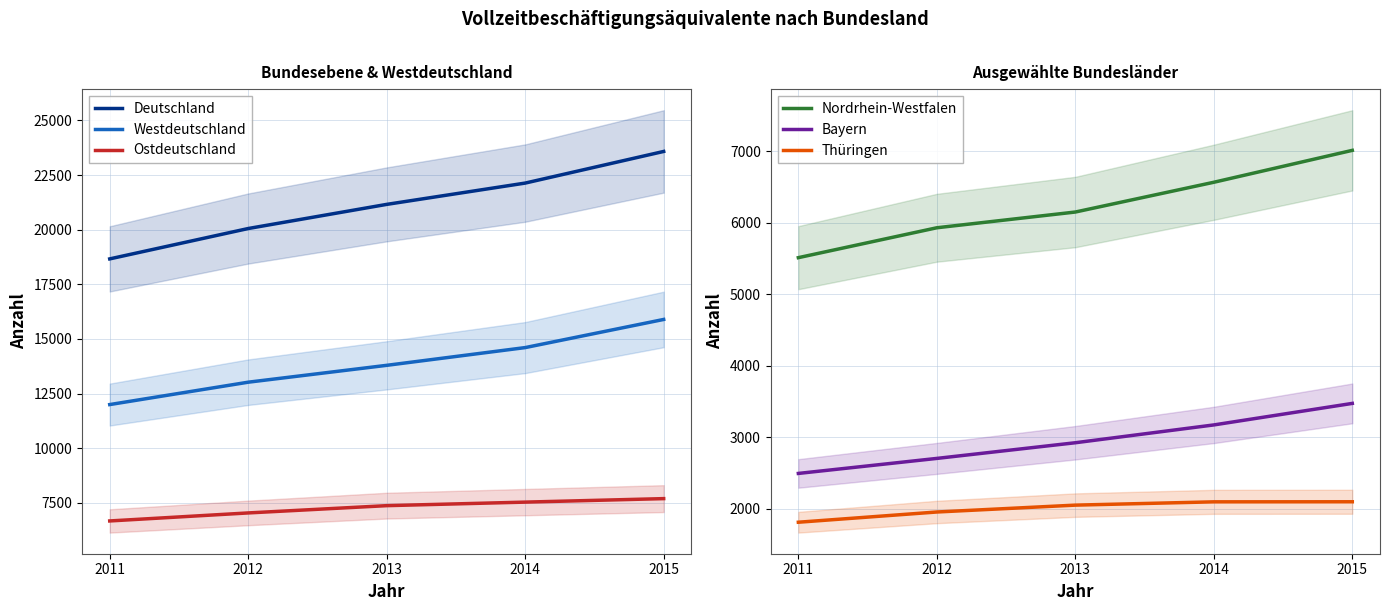

The Bayern series shows 2495 at 2011. True or false?

True